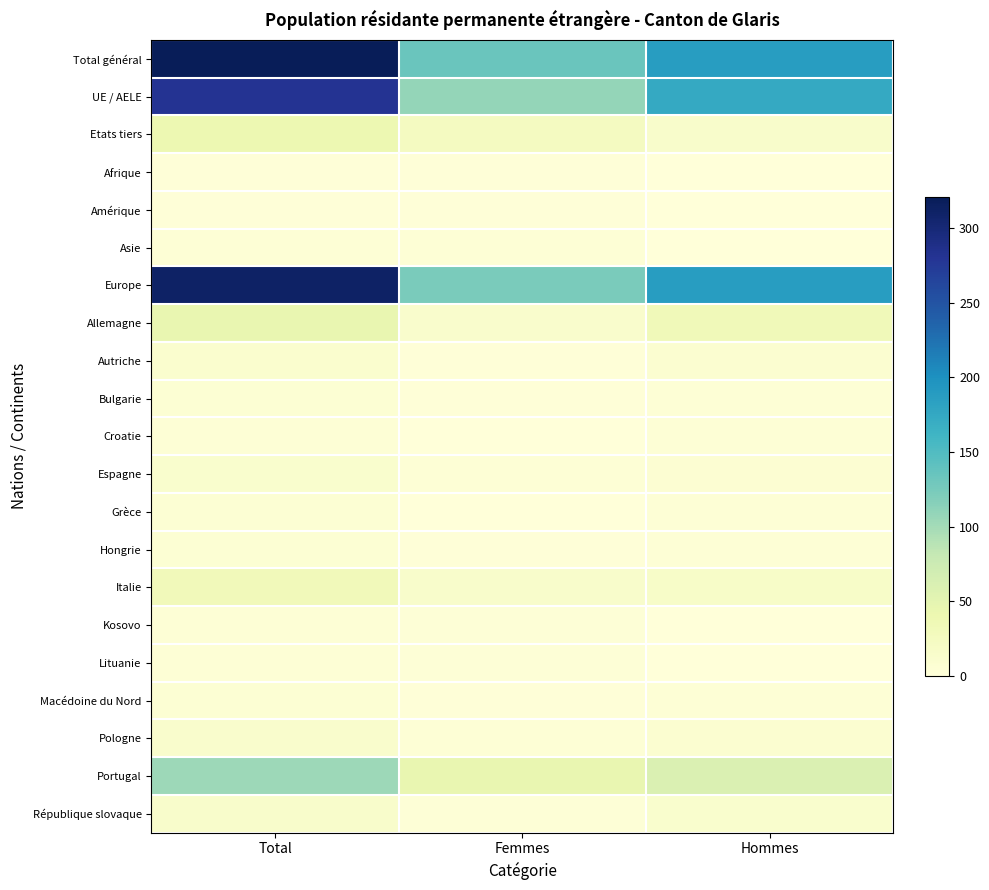

Which series has the largest total across all categories?

Total général